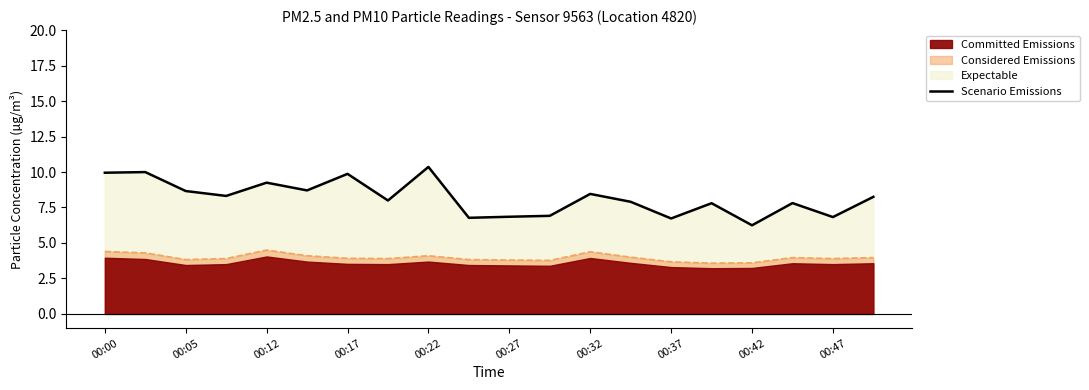

The Scenario Emissions series shows 6.2 at 00:42. True or false?

True